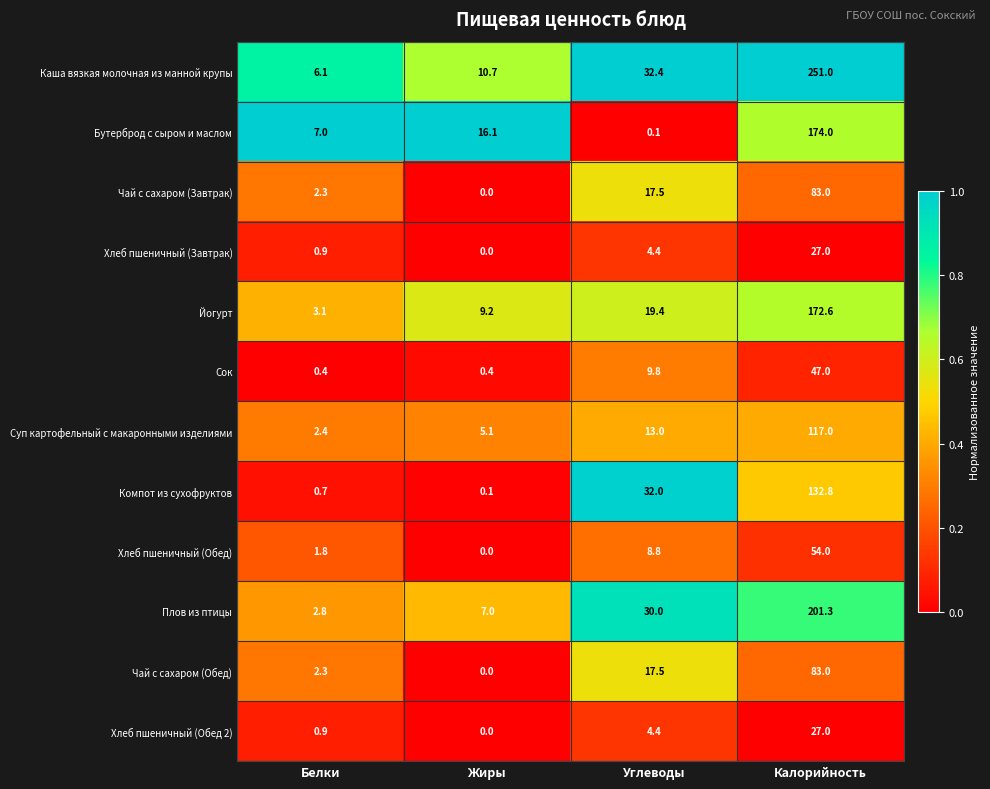

At which category is the sum across all series the highest?

Калорийность